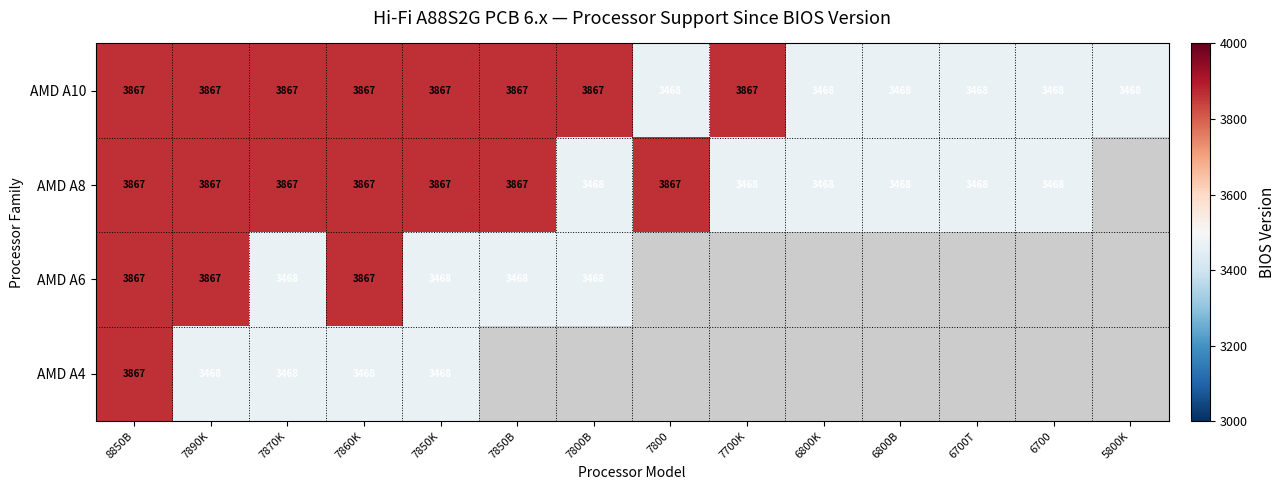

What is the highest value of the AMD A10 series?

3867